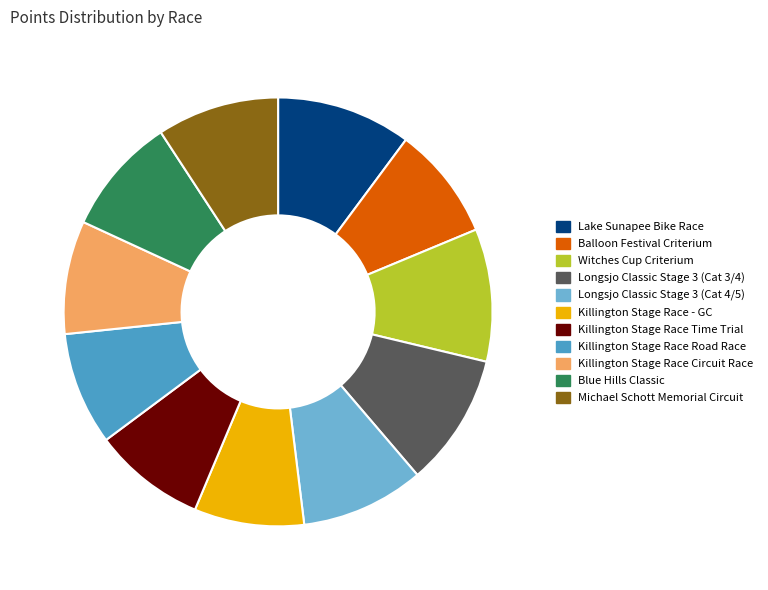

Approximately how many times larger is the value at Killington Stage Race Circuit Race compared to Lake Sunapee Bike Race?

0.8